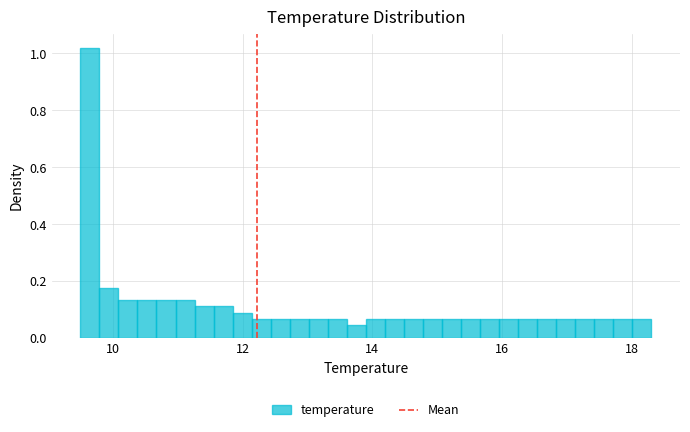

Around what value on the x-axis is the tallest bar? Give the approximate position of its centre, as read against the axis.

9.6